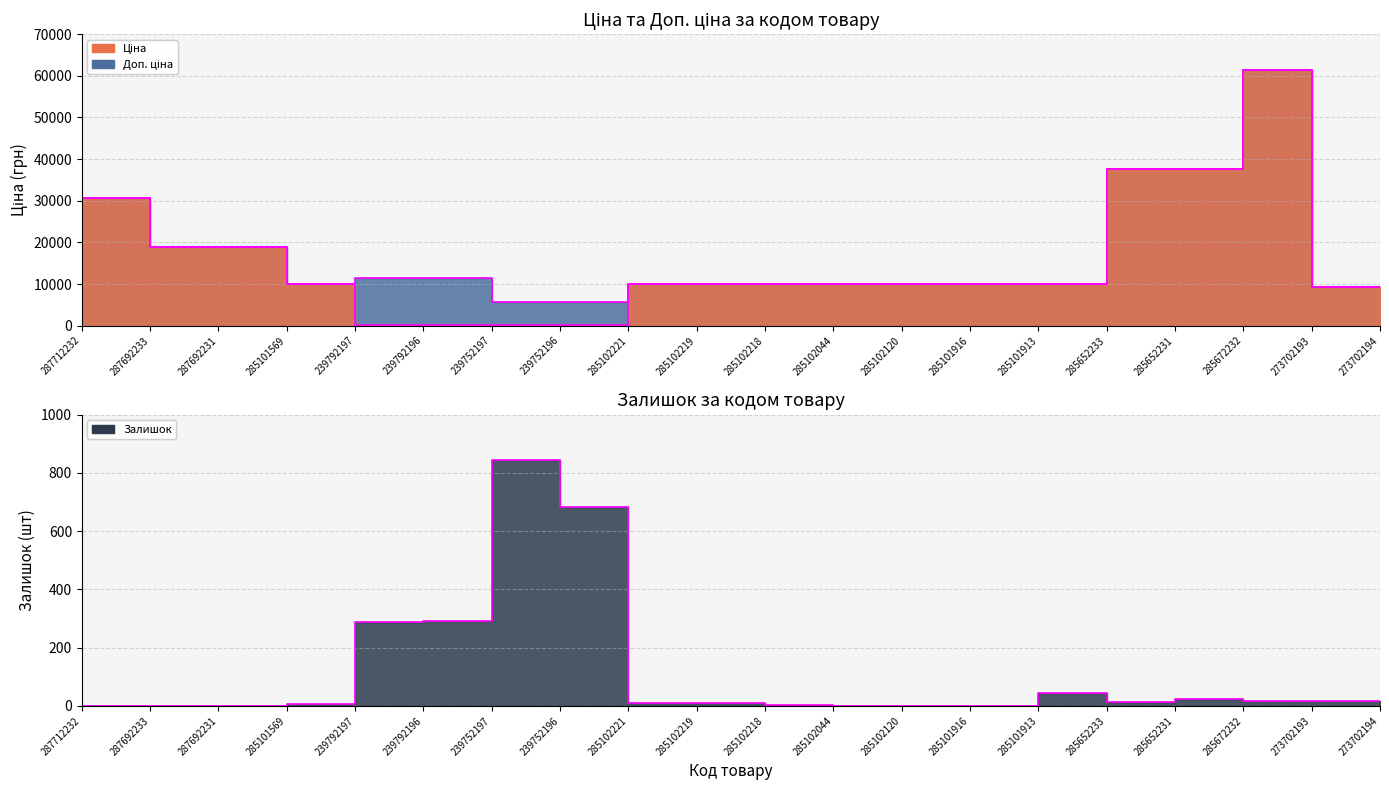

What is the difference between the maximum and minimum values in the Ціна лінія series?

61377.2